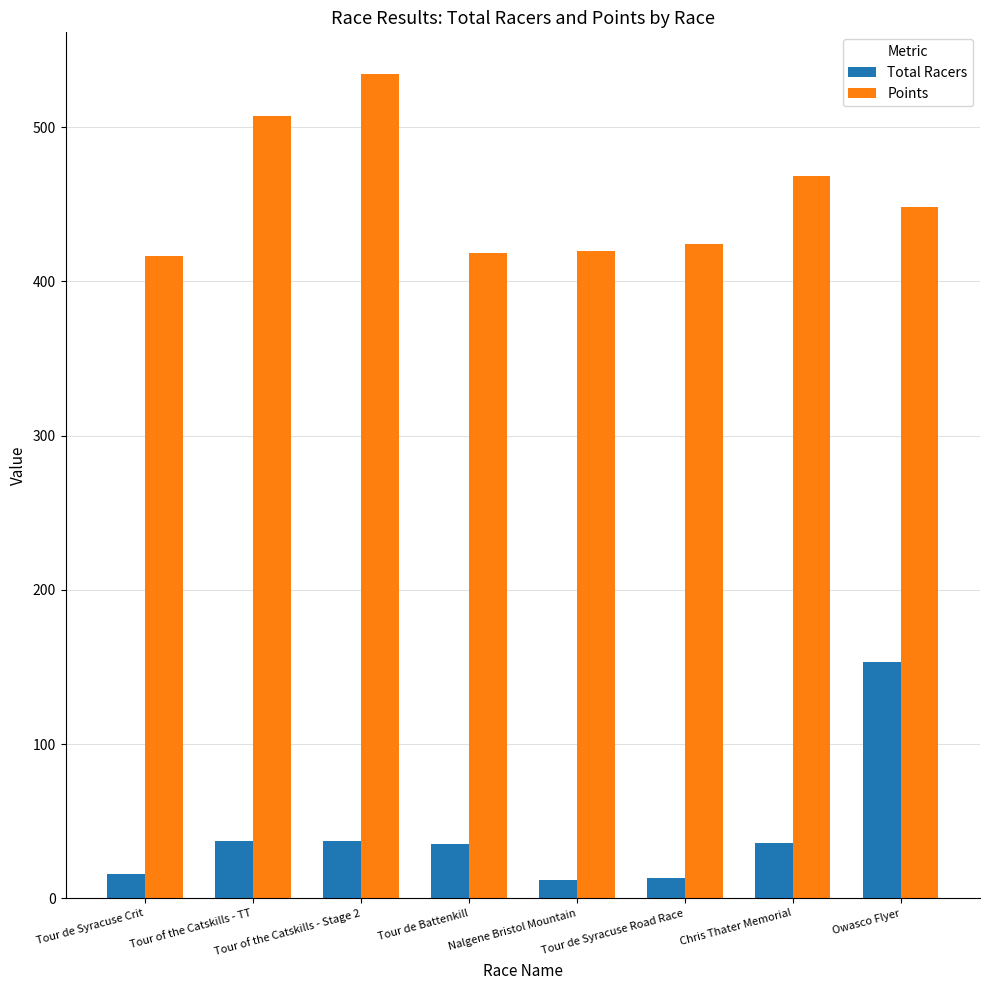

What is the difference between the second highest and second lowest values in the Points series?

88.6